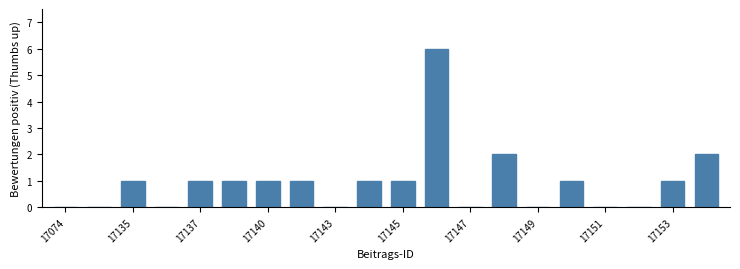

What is the sum of all values?

19